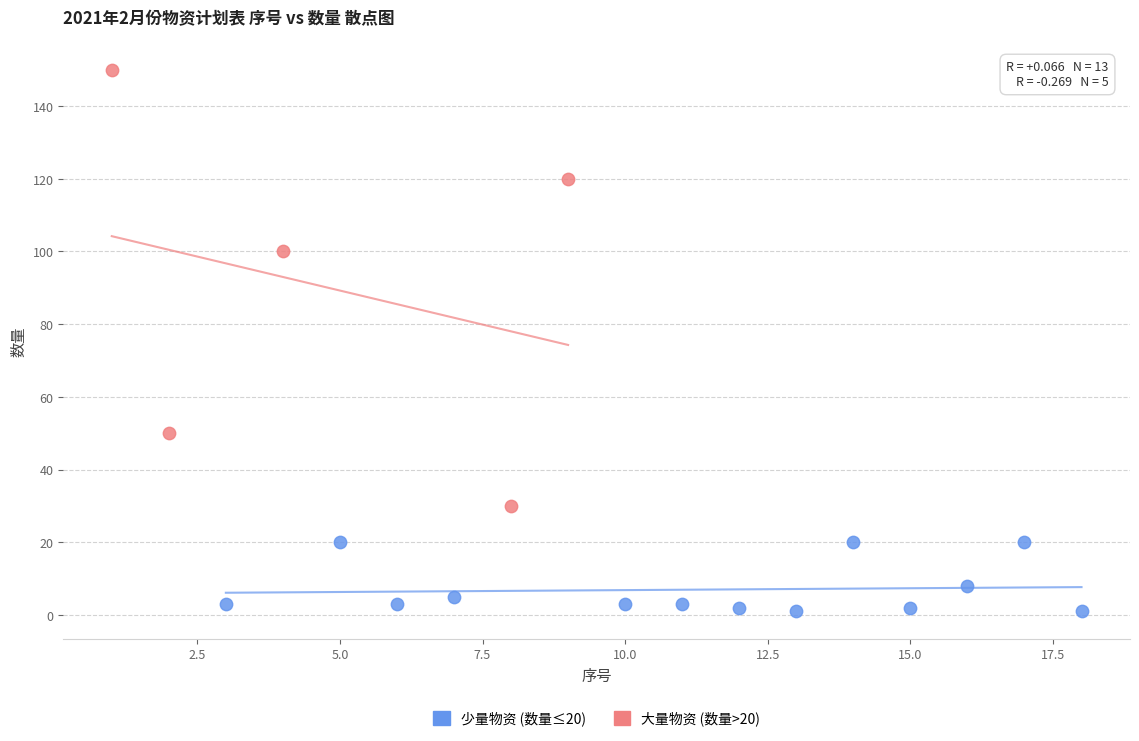

Which series has the largest Y range (max minus min)?

大量物资 (数量>20)